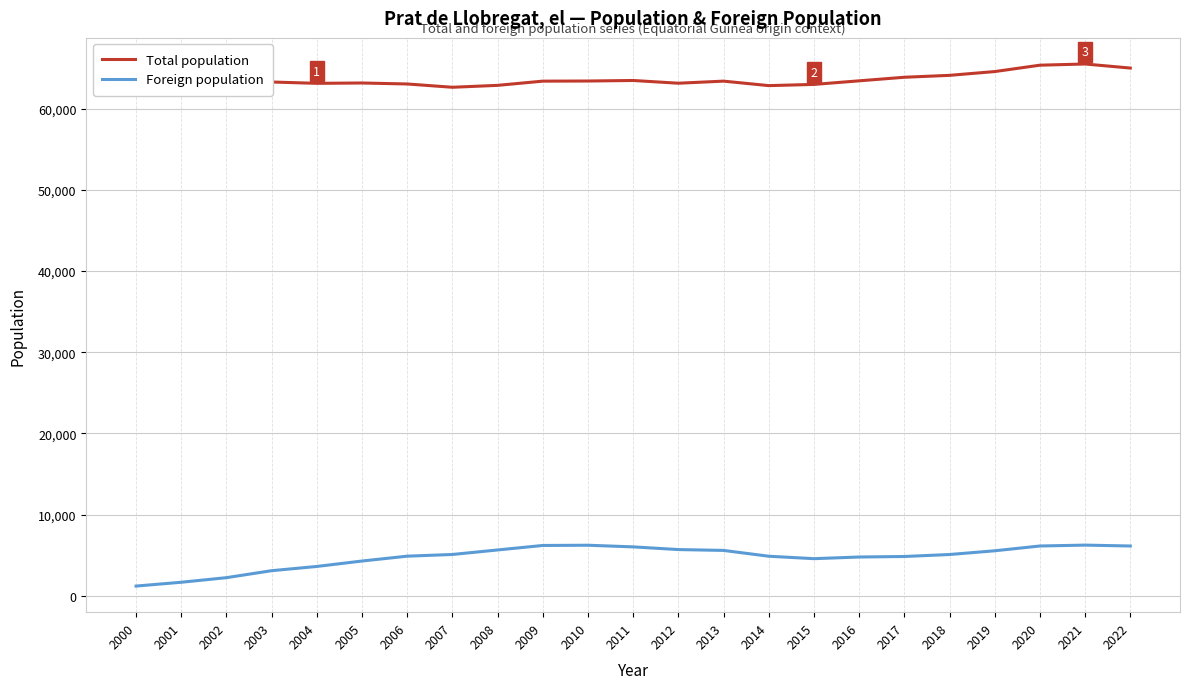

What is the sum of the Foreign population values at 2022 and 2002?

8339